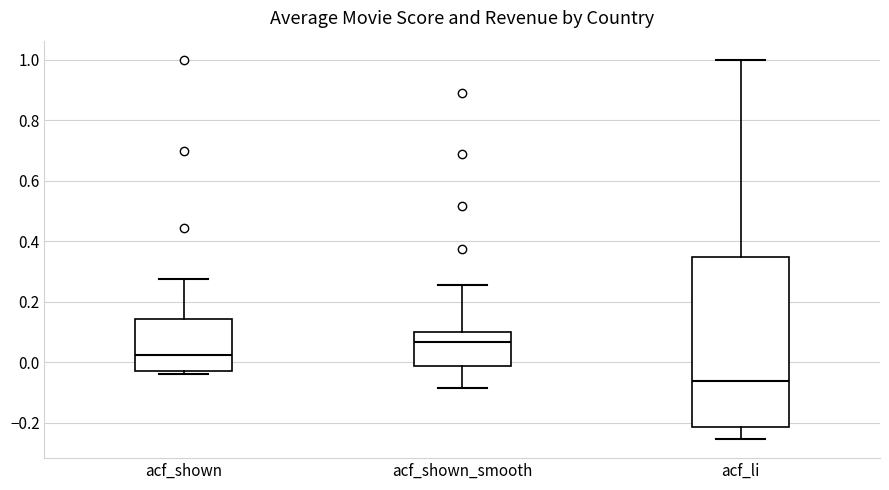

Where is the lower edge of the box for acf_li on the y-axis? The values are not printed on the chart, so give them approximately, as read against the axis.

-0.22